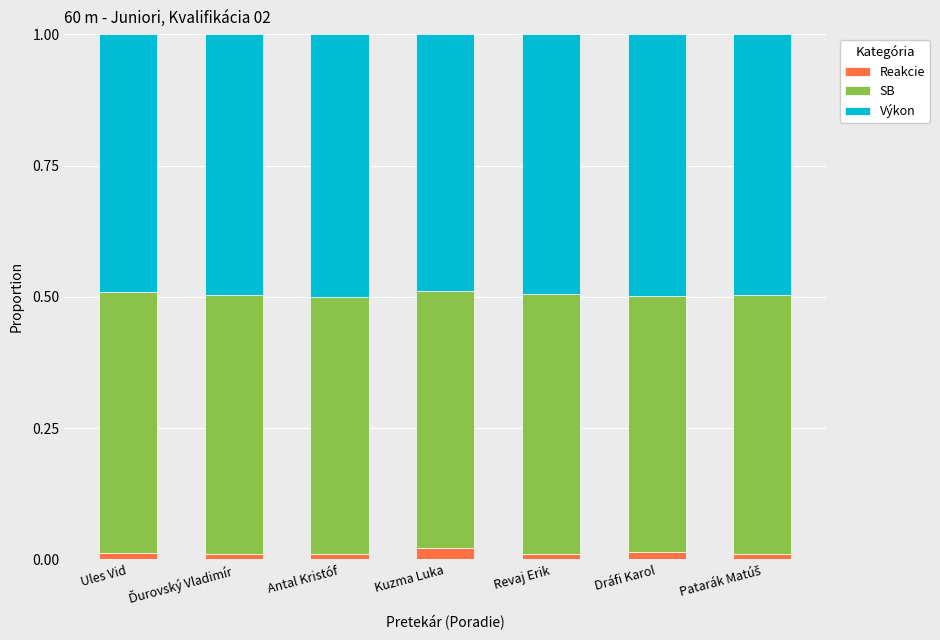

How many Reakcie values are between 0 and 1?

7